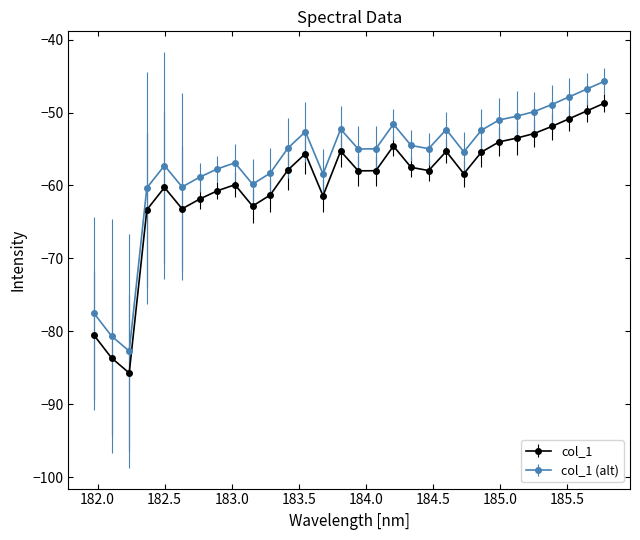

True or false: col_1 and col_1 (alt) intersect in this chart.

False